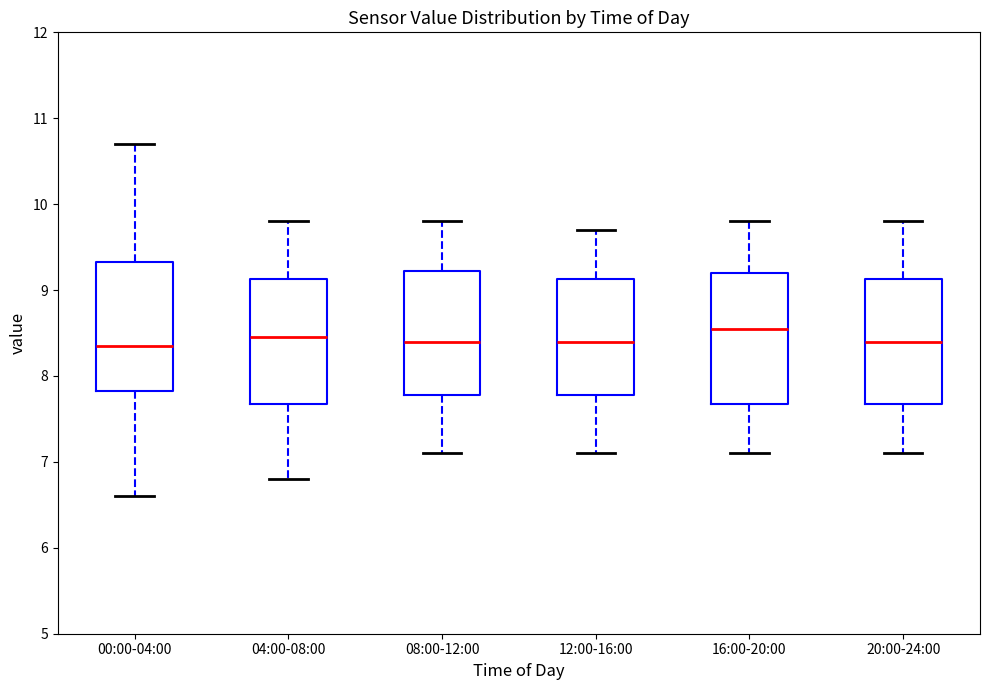

Where is the upper edge of the box for 16:00-20:00 on the y-axis? The values are not printed on the chart, so give them approximately, as read against the axis.

9.2